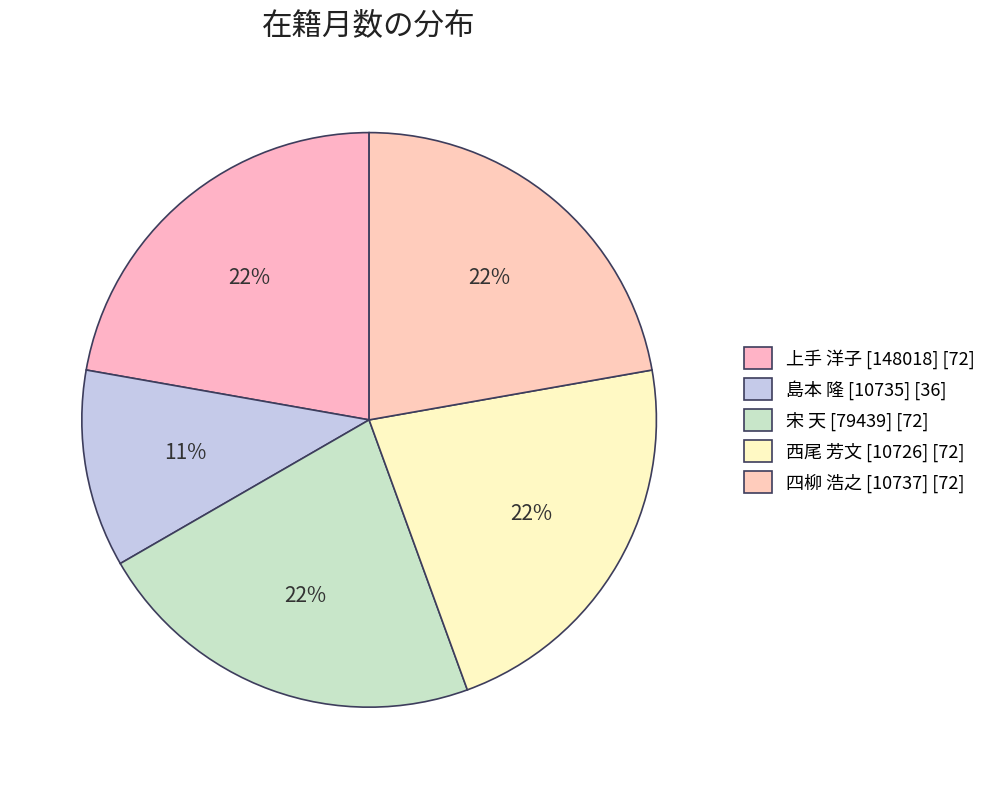

True or false: 西尾 芳文 [10726] accounts for 13% of the total.

False